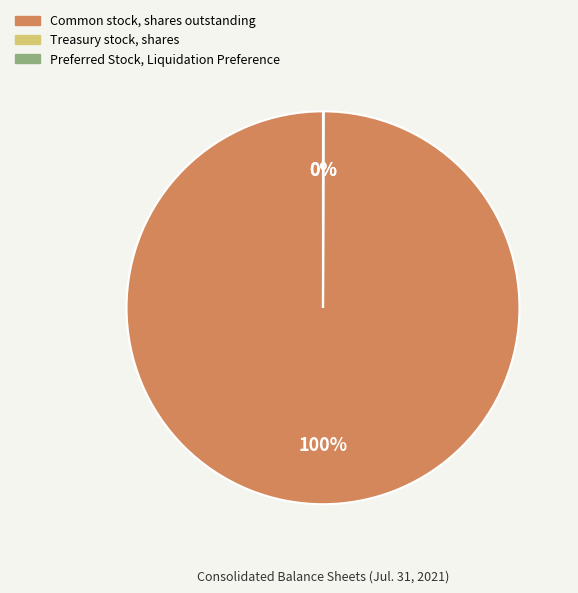

What is the largest slice in the pie chart?

Common stock, shares outstanding